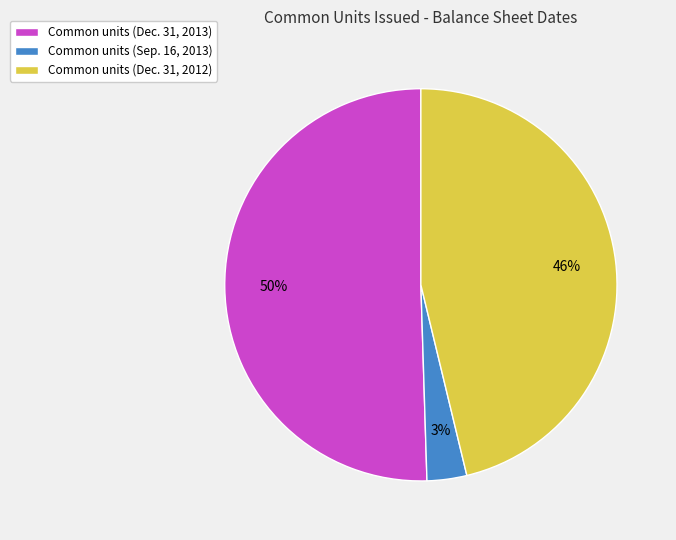

Which category has the smallest portion of the pie?

Common units (Sep. 16, 2013)